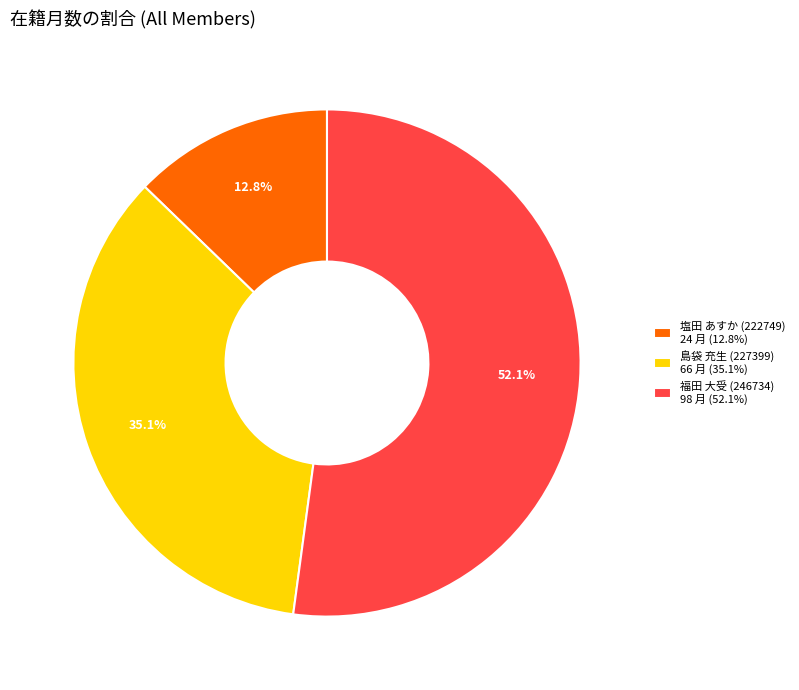

How many segments does this pie chart have?

3